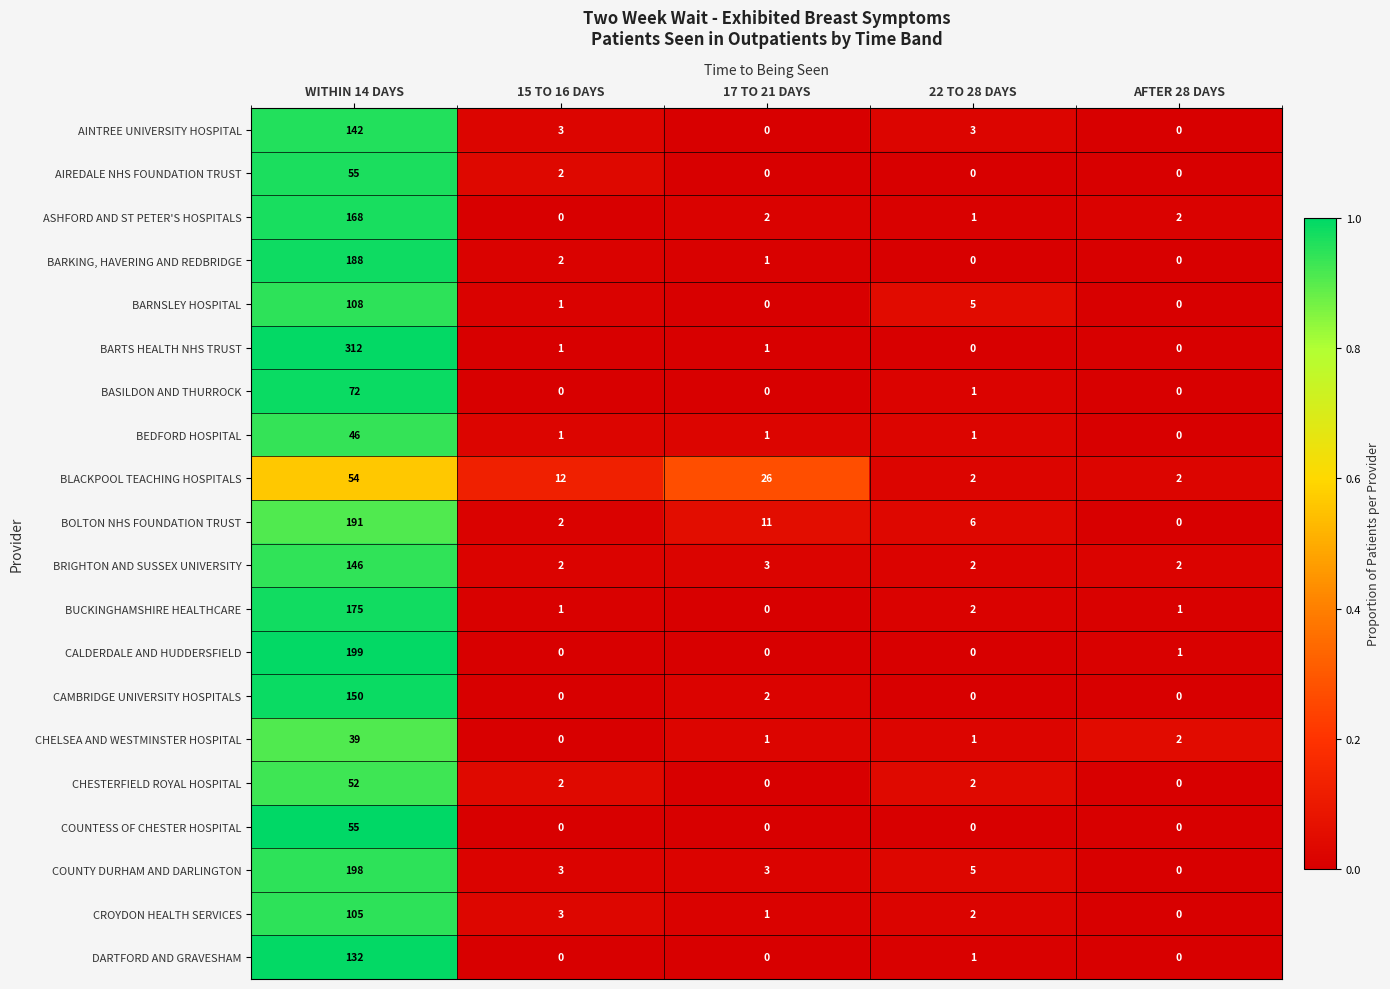

What is the difference between the second highest and second lowest values in the AINTREE UNIVERSITY HOSPITAL series?

3